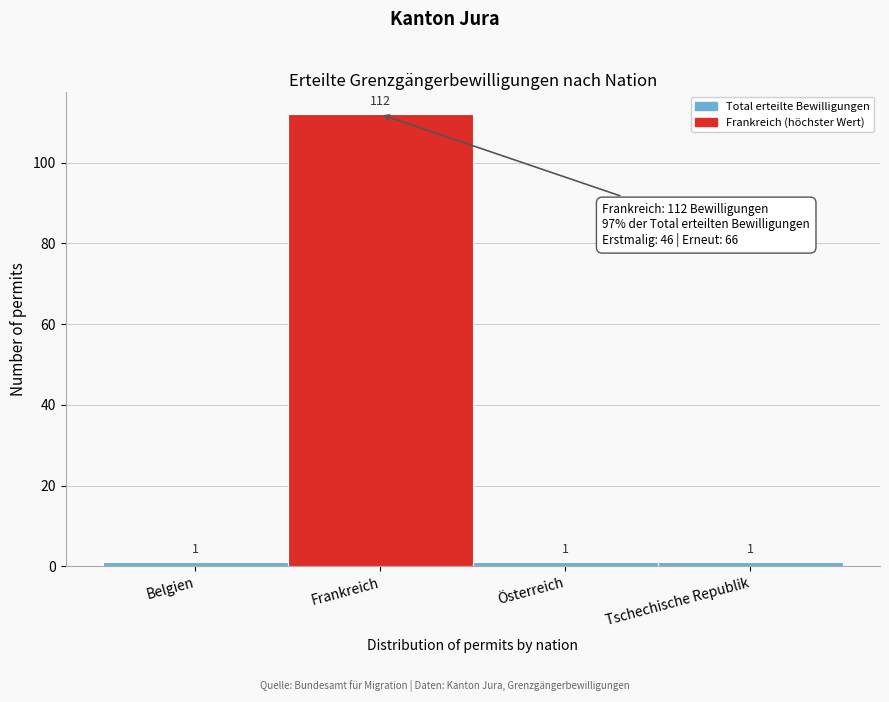

Reading right to left, what are all the values shown in this chart?

1	1	112	1